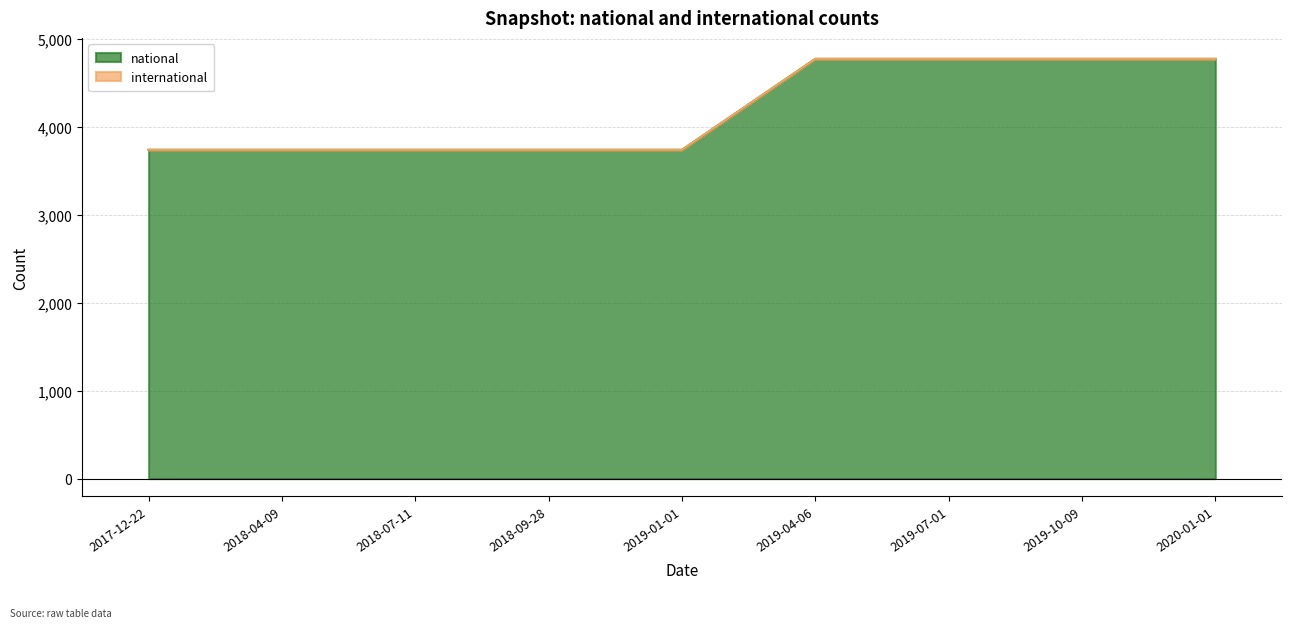

Reading left to right, what are all the values shown in this chart?

2017-12-22=3741	2018-04-09=3741	2018-07-11=3741	2018-09-28=3741	2019-01-01=3741	2019-04-06=4776	2019-07-01=4776	2019-10-09=4776	2020-01-01=4776